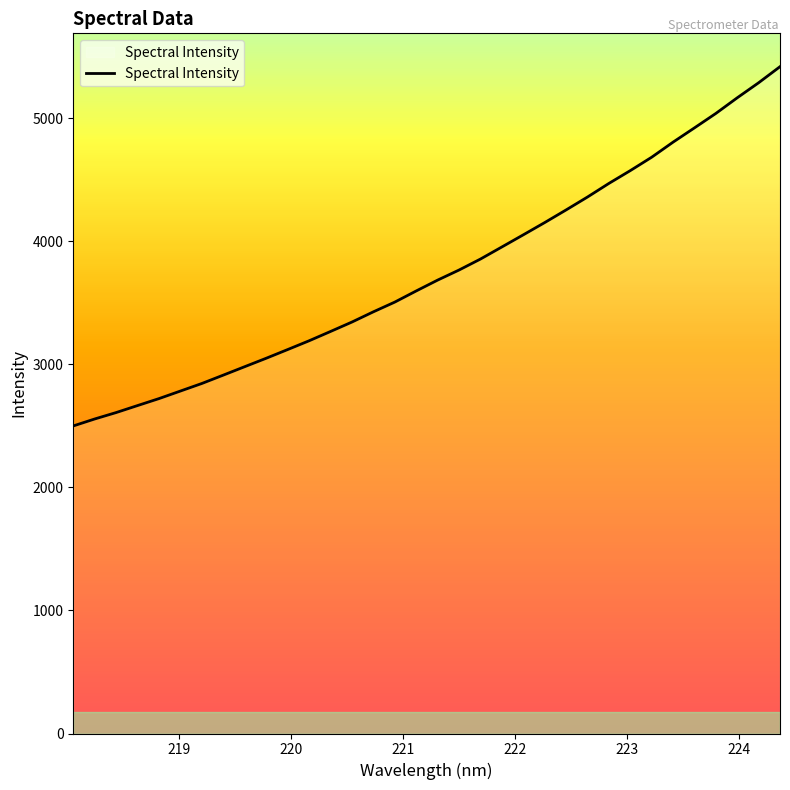

What is the sum of all values?

127538.4